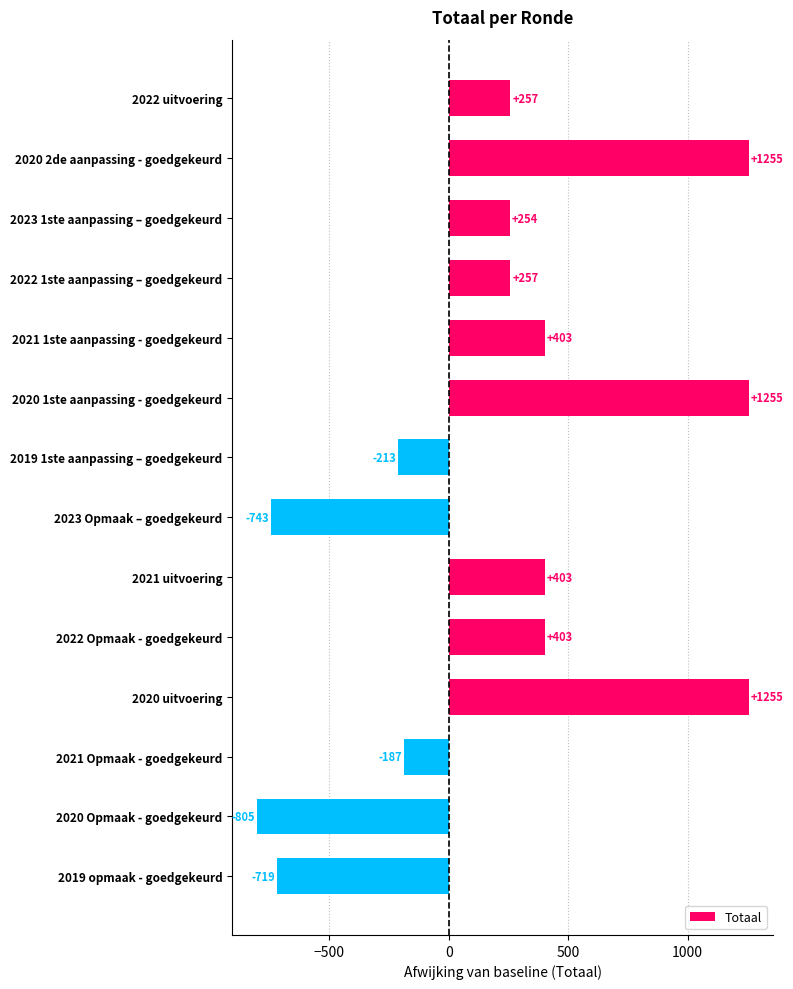

Reading top to bottom, what are all the values shown in this chart?

2022 uitvoering=257	2020 2de aanpassing - goedgekeurd=1255	2023 1ste aanpassing – goedgekeurd=254	2022 1ste aanpassing – goedgekeurd=257	2021 1ste aanpassing - goedgekeurd=403	2020 1ste aanpassing - goedgekeurd=1255	2019 1ste aanpassing – goedgekeurd=-213	2023 Opmaak – goedgekeurd=-743	2021 uitvoering=403	2022 Opmaak - goedgekeurd=403	2020 uitvoering=1255	2021 Opmaak - goedgekeurd=-187	2020 Opmaak - goedgekeurd=-805	2019 opmaak - goedgekeurd=-719